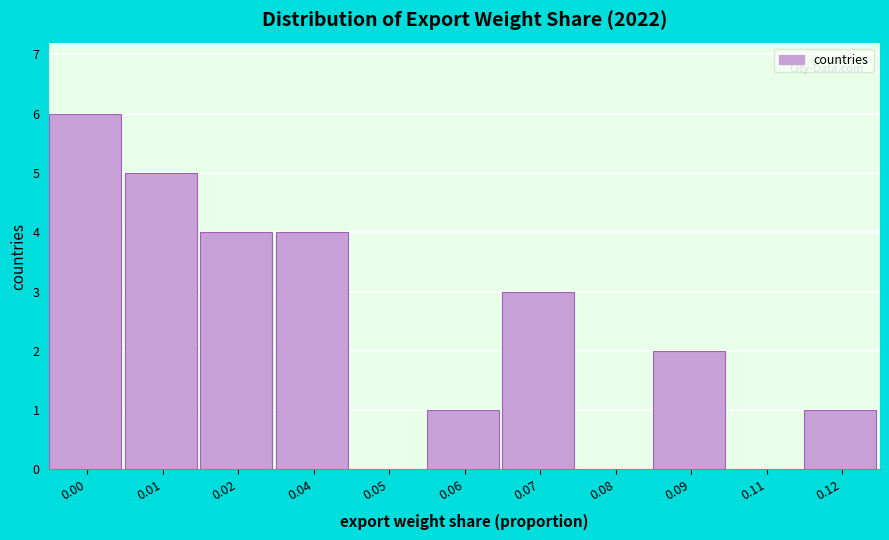

Reading left to right, transcribe all the data shown in this chart.

0.00=6	0.01=5	0.02=4	0.04=4	0.05=0	0.06=1	0.07=3	0.08=0	0.09=2	0.11=0	0.12=1